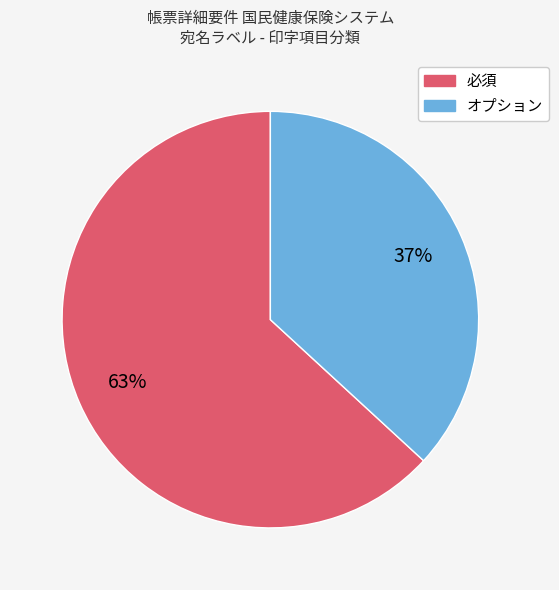

What percentage is the 必須 slice, to the nearest percent?

63%